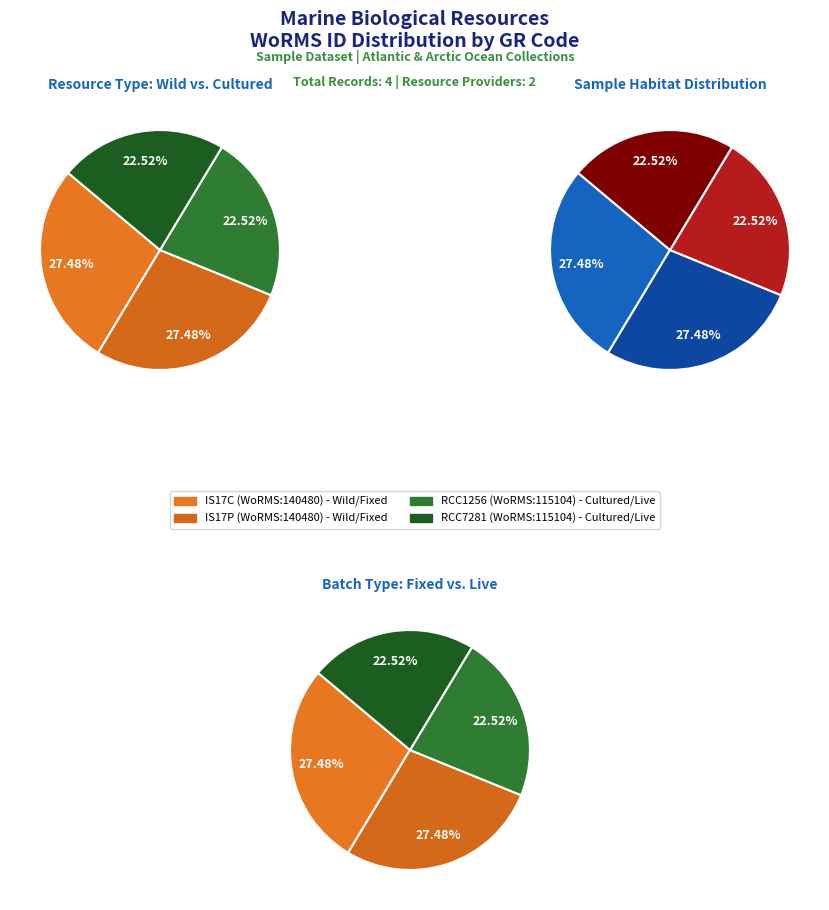

Is there a majority slice in this chart?

No